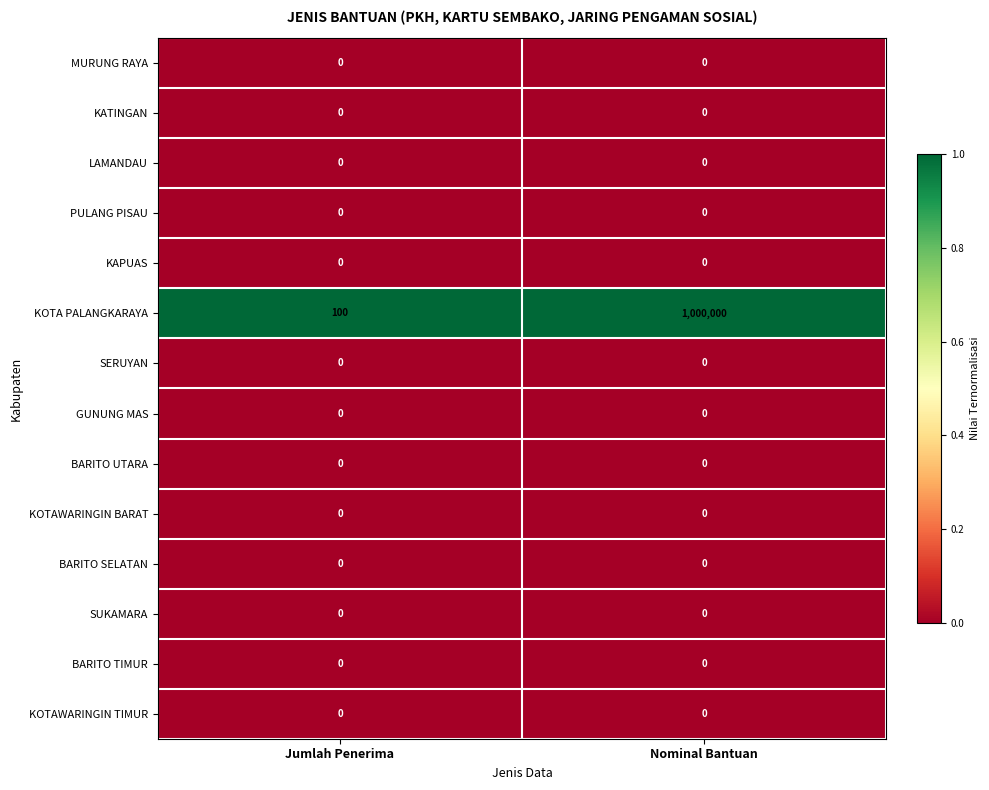

Reading left to right, what are all the values shown in this chart?

MURUNG RAYA: Jumlah Penerima=0	Nominal Bantuan=0
KATINGAN: Jumlah Penerima=0	Nominal Bantuan=0
LAMANDAU: Jumlah Penerima=0	Nominal Bantuan=0
PULANG PISAU: Jumlah Penerima=0	Nominal Bantuan=0
KAPUAS: Jumlah Penerima=0	Nominal Bantuan=0
KOTA PALANGKARAYA: Jumlah Penerima=100	Nominal Bantuan=1000000
SERUYAN: Jumlah Penerima=0	Nominal Bantuan=0
GUNUNG MAS: Jumlah Penerima=0	Nominal Bantuan=0
BARITO UTARA: Jumlah Penerima=0	Nominal Bantuan=0
KOTAWARINGIN BARAT: Jumlah Penerima=0	Nominal Bantuan=0
BARITO SELATAN: Jumlah Penerima=0	Nominal Bantuan=0
SUKAMARA: Jumlah Penerima=0	Nominal Bantuan=0
BARITO TIMUR: Jumlah Penerima=0	Nominal Bantuan=0
KOTAWARINGIN TIMUR: Jumlah Penerima=0	Nominal Bantuan=0